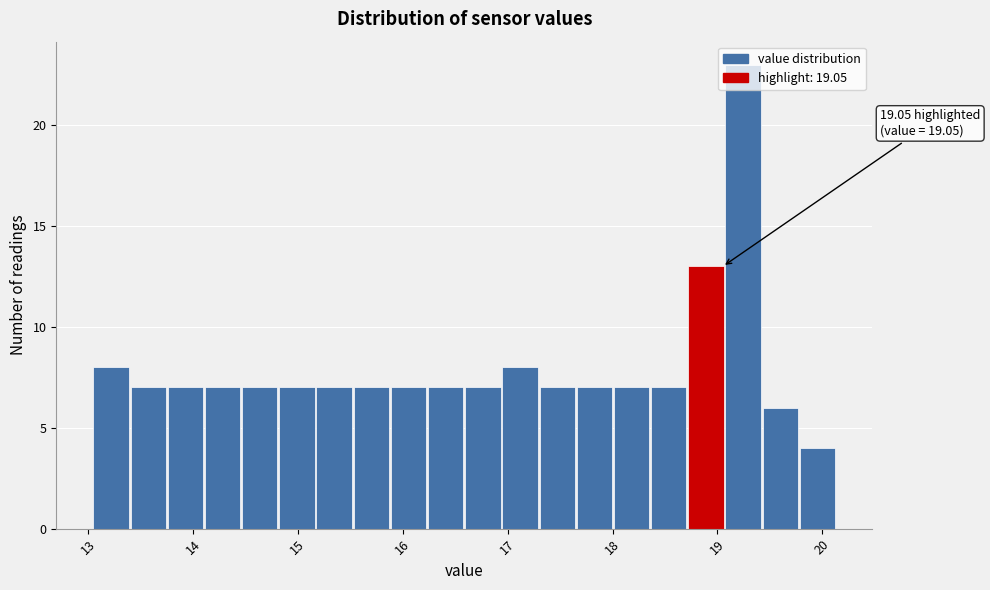

Around what value on the x-axis is the tallest bar? Give the approximate position of its centre, as read against the axis.

19.2